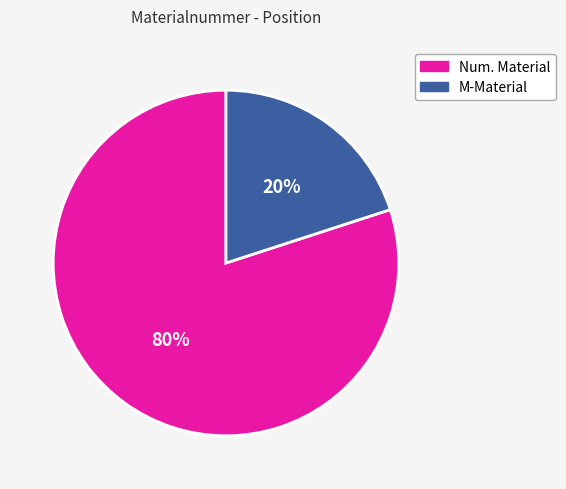

Does any single category account for the majority?

Yes